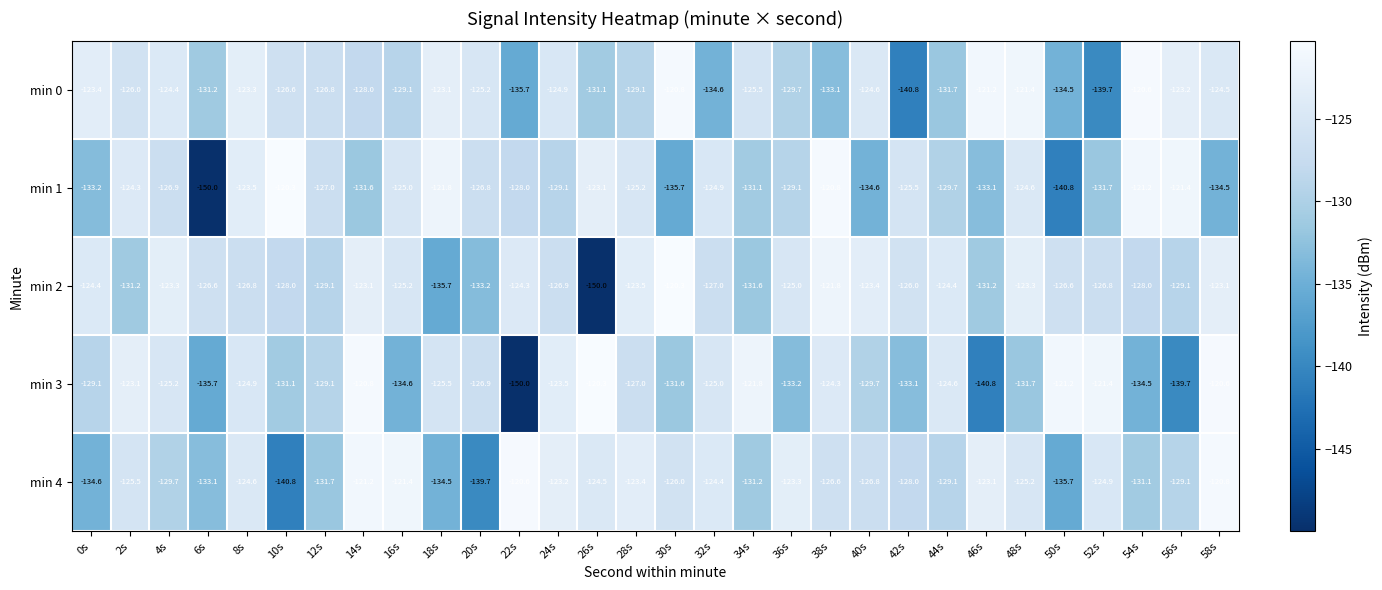

What is the average value of the min 0 series?

-127.8